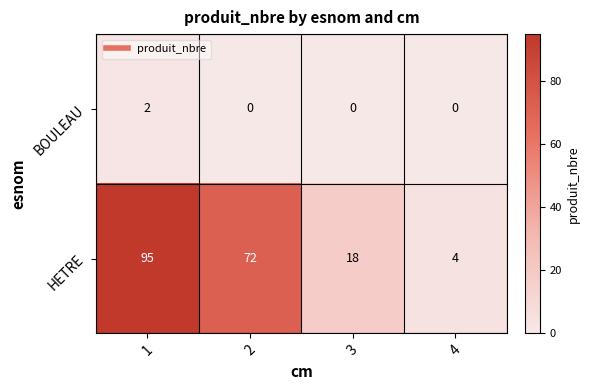

What is the sum of all HETRE values?

189